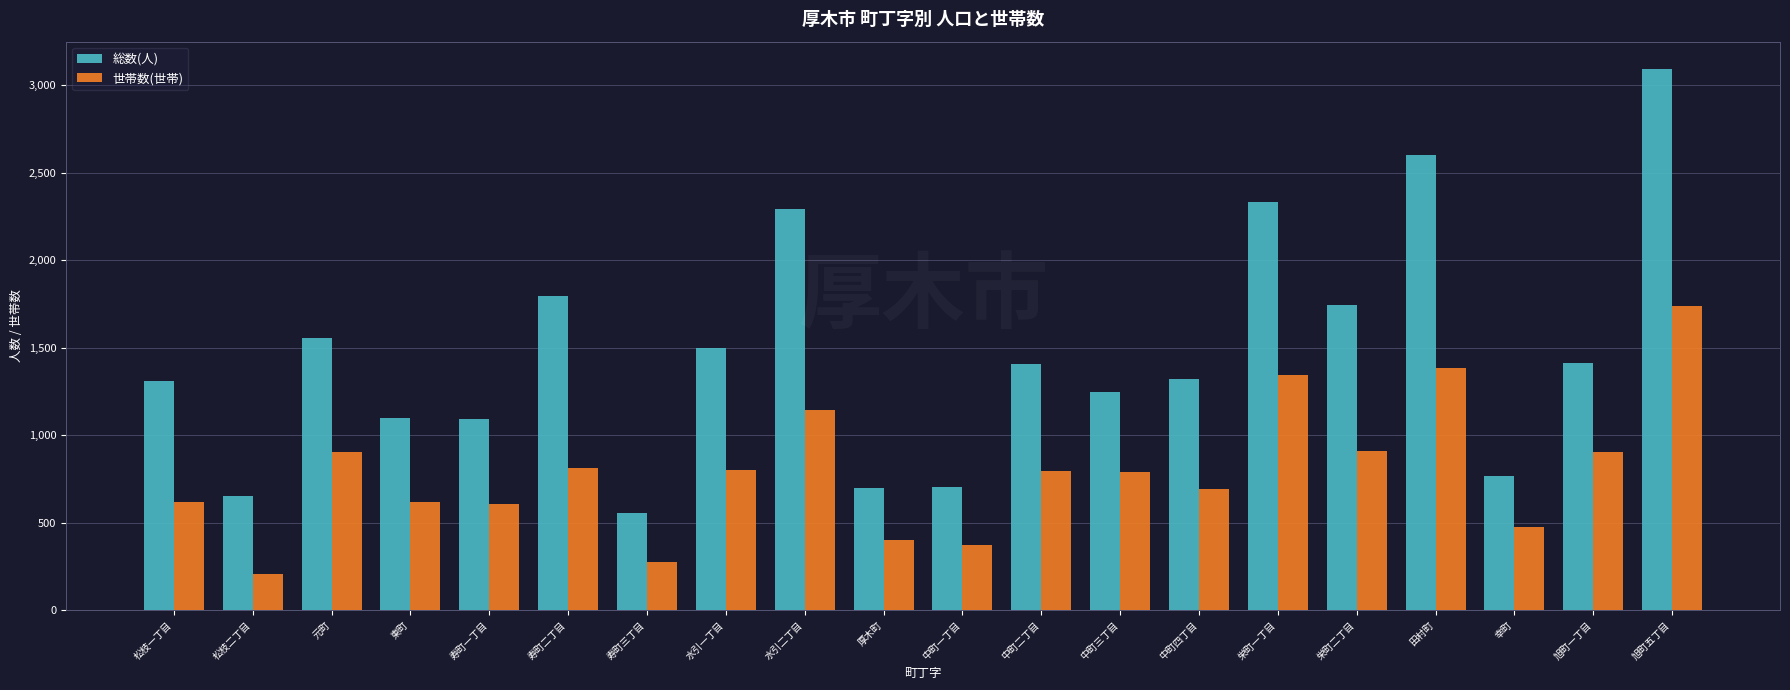

How many bars are there in each group?

2